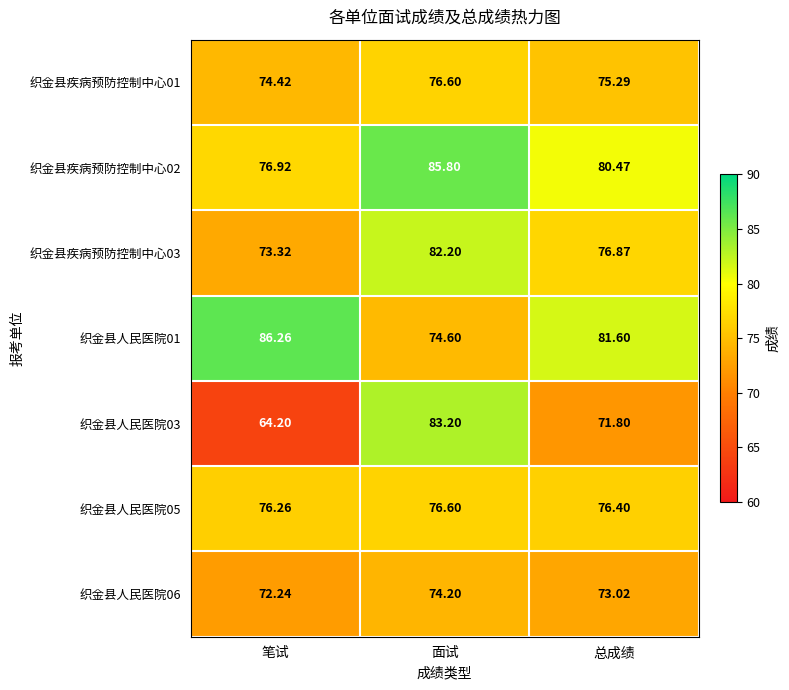

Which label corresponds to the smallest value in the chart?

笔试